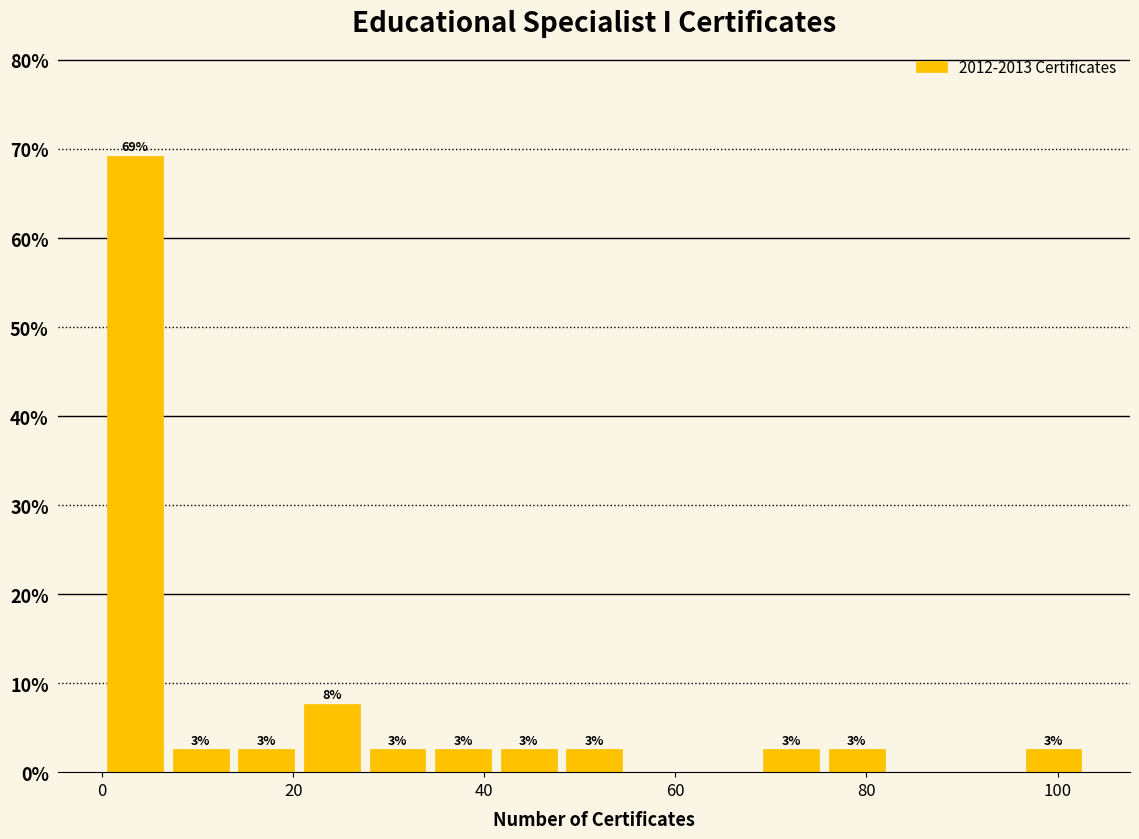

Read against the x-axis, roughly where is the centre of the tallest bar?

4